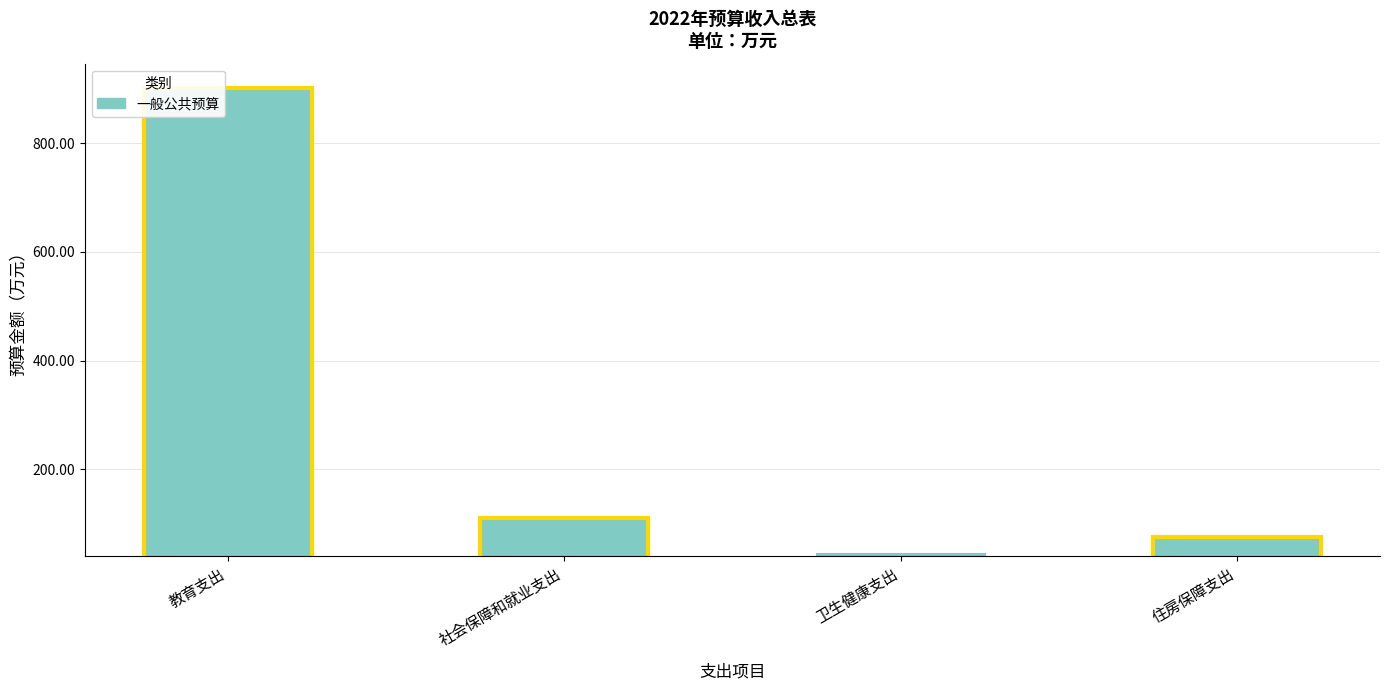

The chart shows a value of 43.9 at 卫生健康支出. True or false?

True